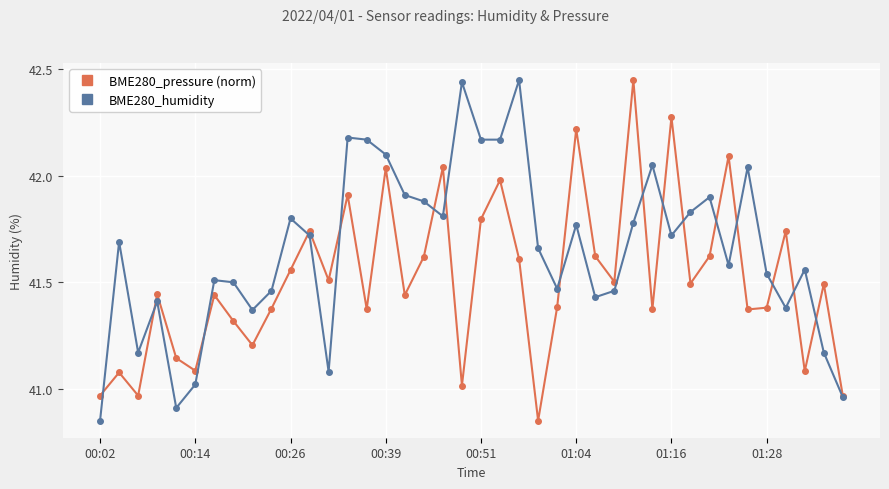

At how many categories does at least one series exceed 40?

40